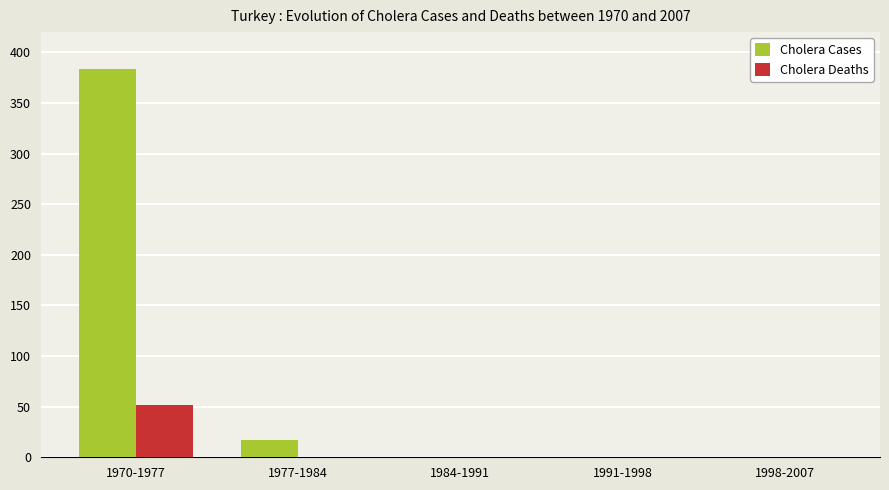

The value of Cholera Deaths at 1984-1991 is 0. True or false?

True